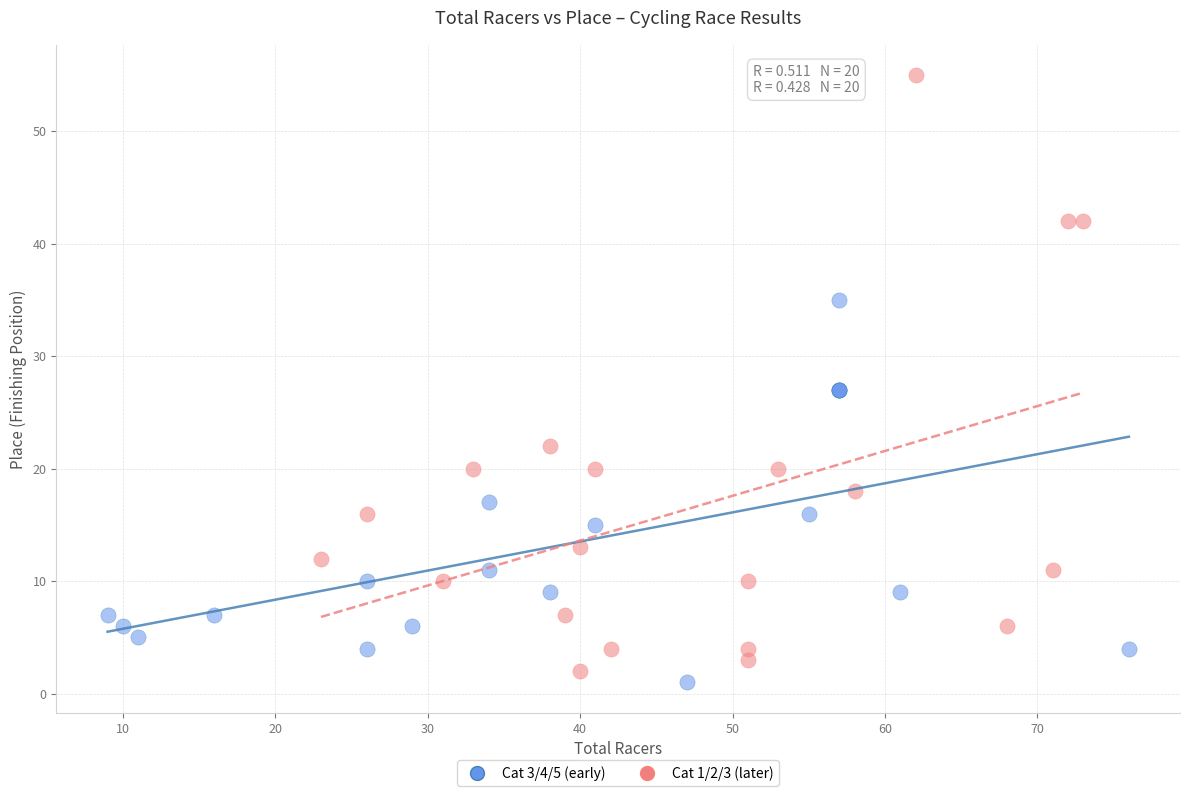

Which series contains the highest Y value?

Cat 1/2/3 (later)